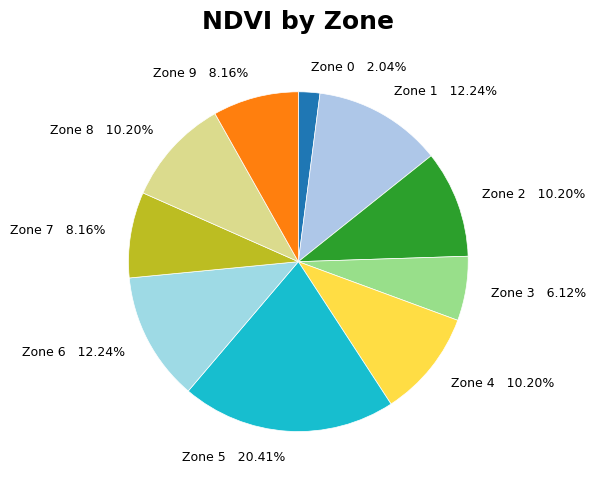

Which category has the biggest portion of the pie?

Zone 5